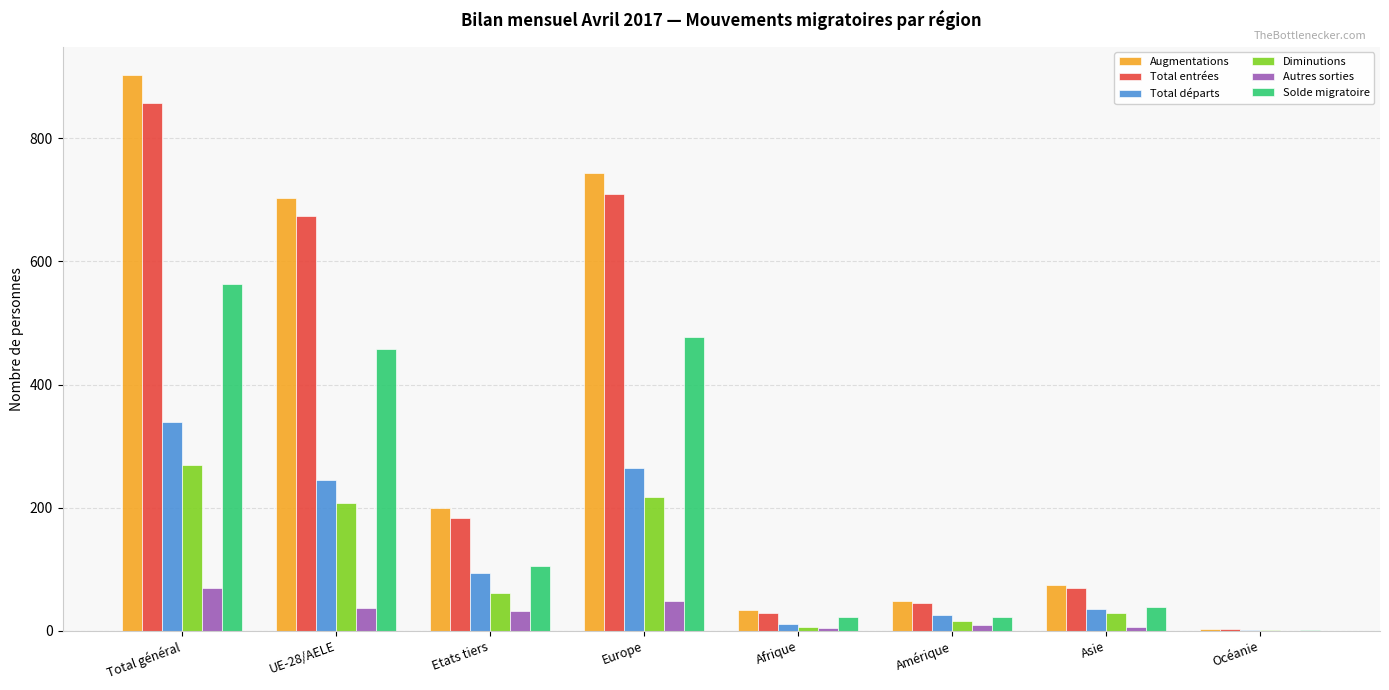

What is the average value of the Autres sorties series?

26